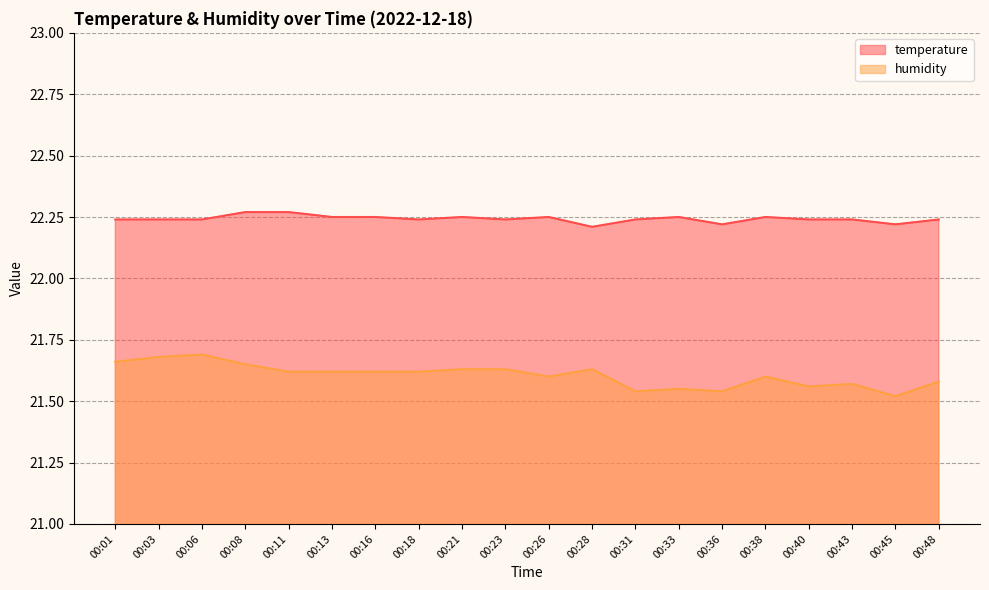

At which category does temperature reach its first local valley?

00:18